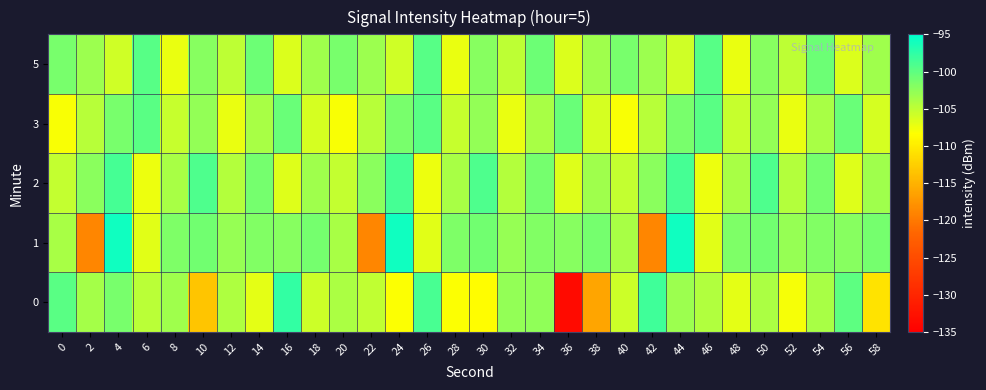

Rank the series by their maximum value, from highest to lowest.

1, 0, 2, 5, 3